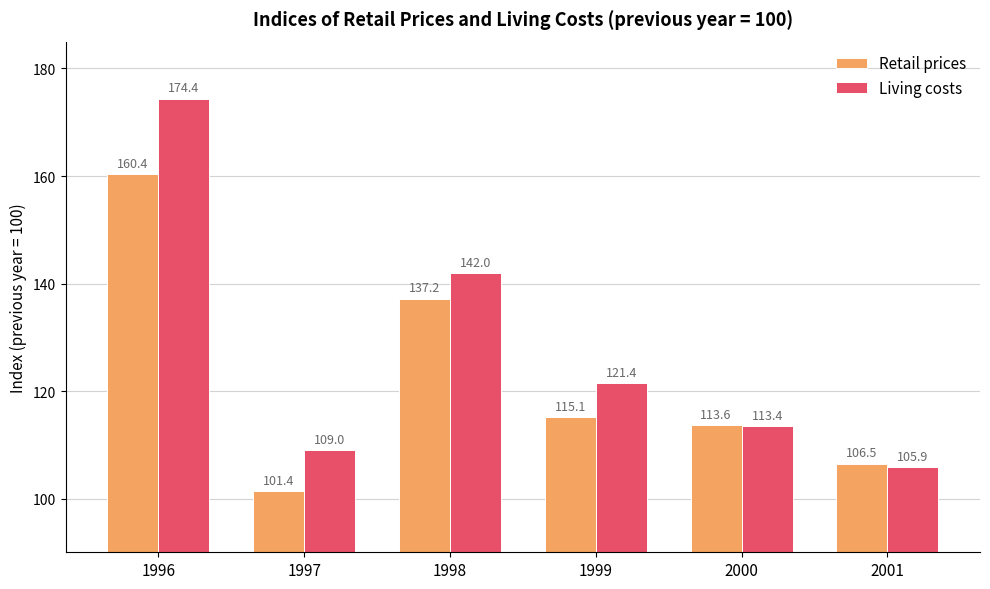

What are all the series names shown in the legend?

Retail prices, Living costs